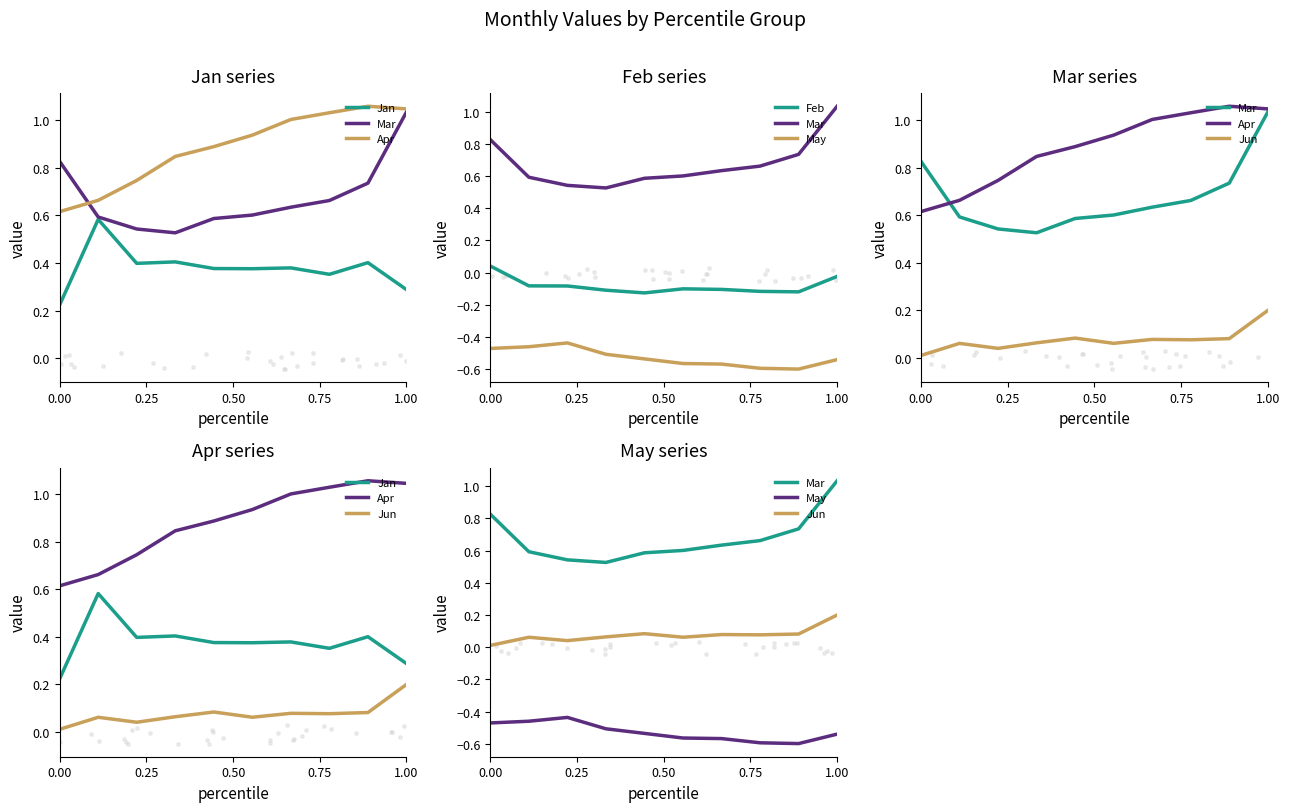

Which series has the widest spread of Y values?

Mar